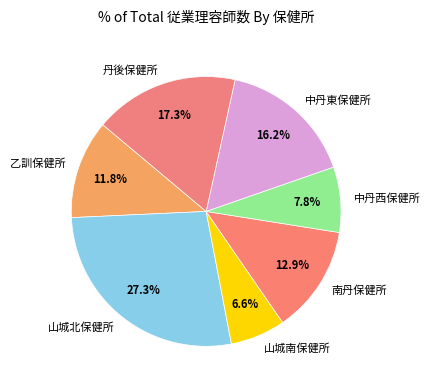

To the nearest percent, what percentage of the pie is 中丹西保健所?

8%